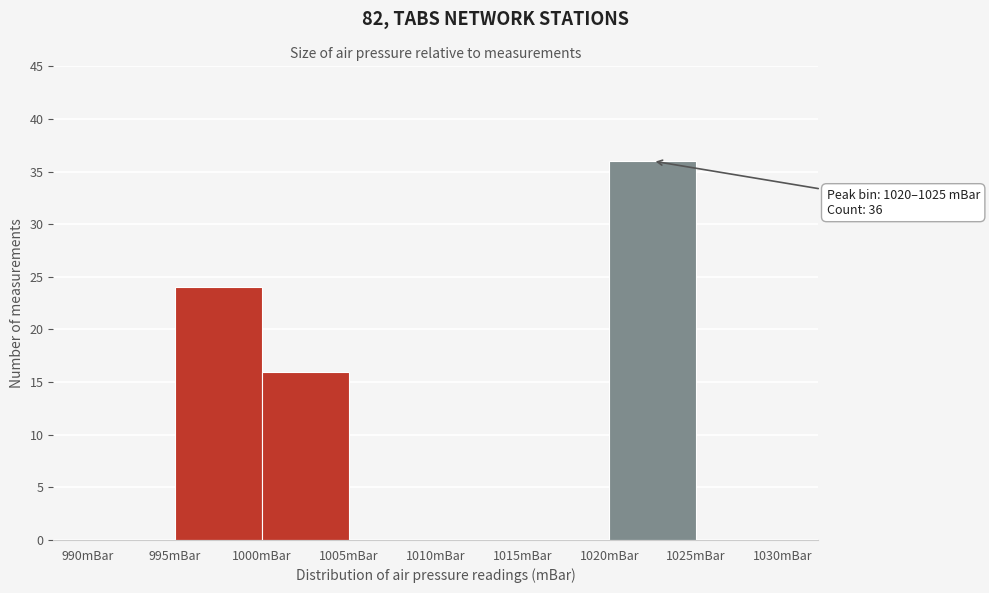

Which range on the x-axis has the tallest bar?

1020 to 1025